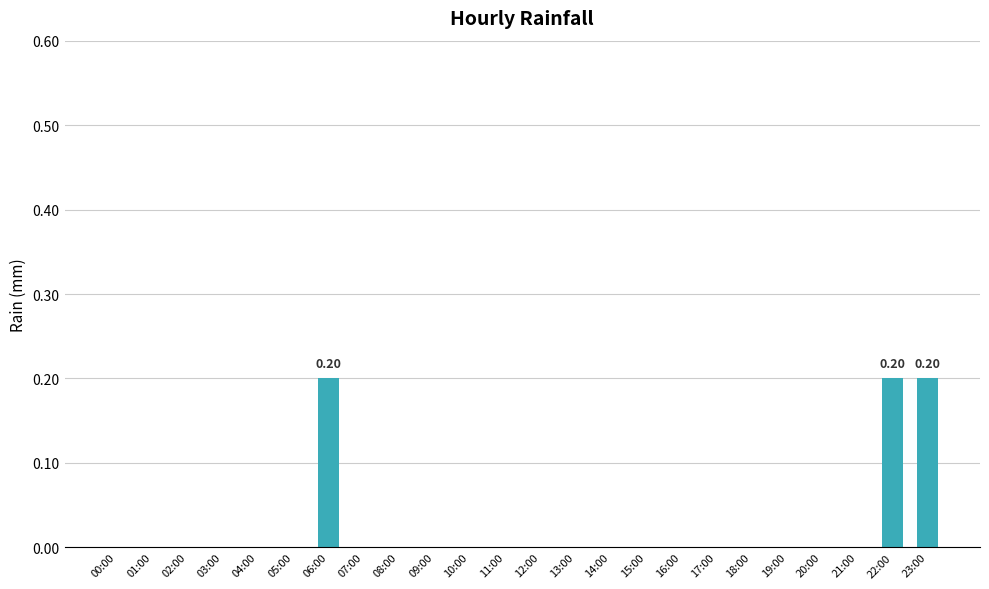

Which has a higher value, 02:00 or 23:00?

23:00